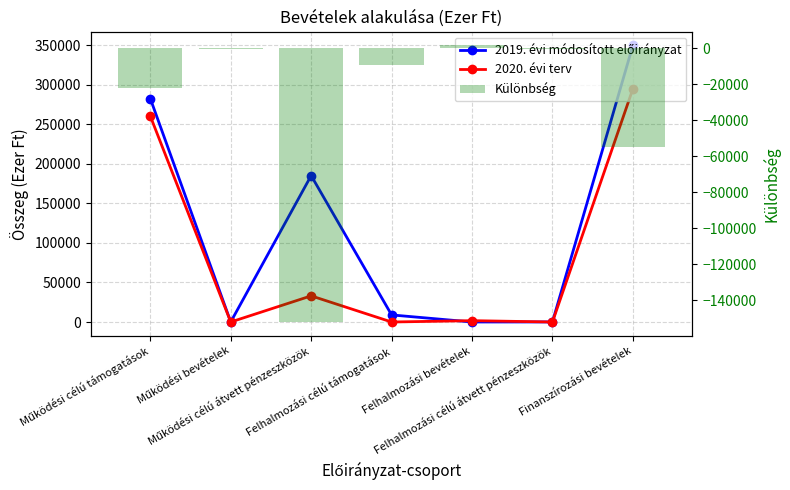

True or false: 2019. évi módosított előirányzat has a value of 10 at Felhalmozási bevételek.

False